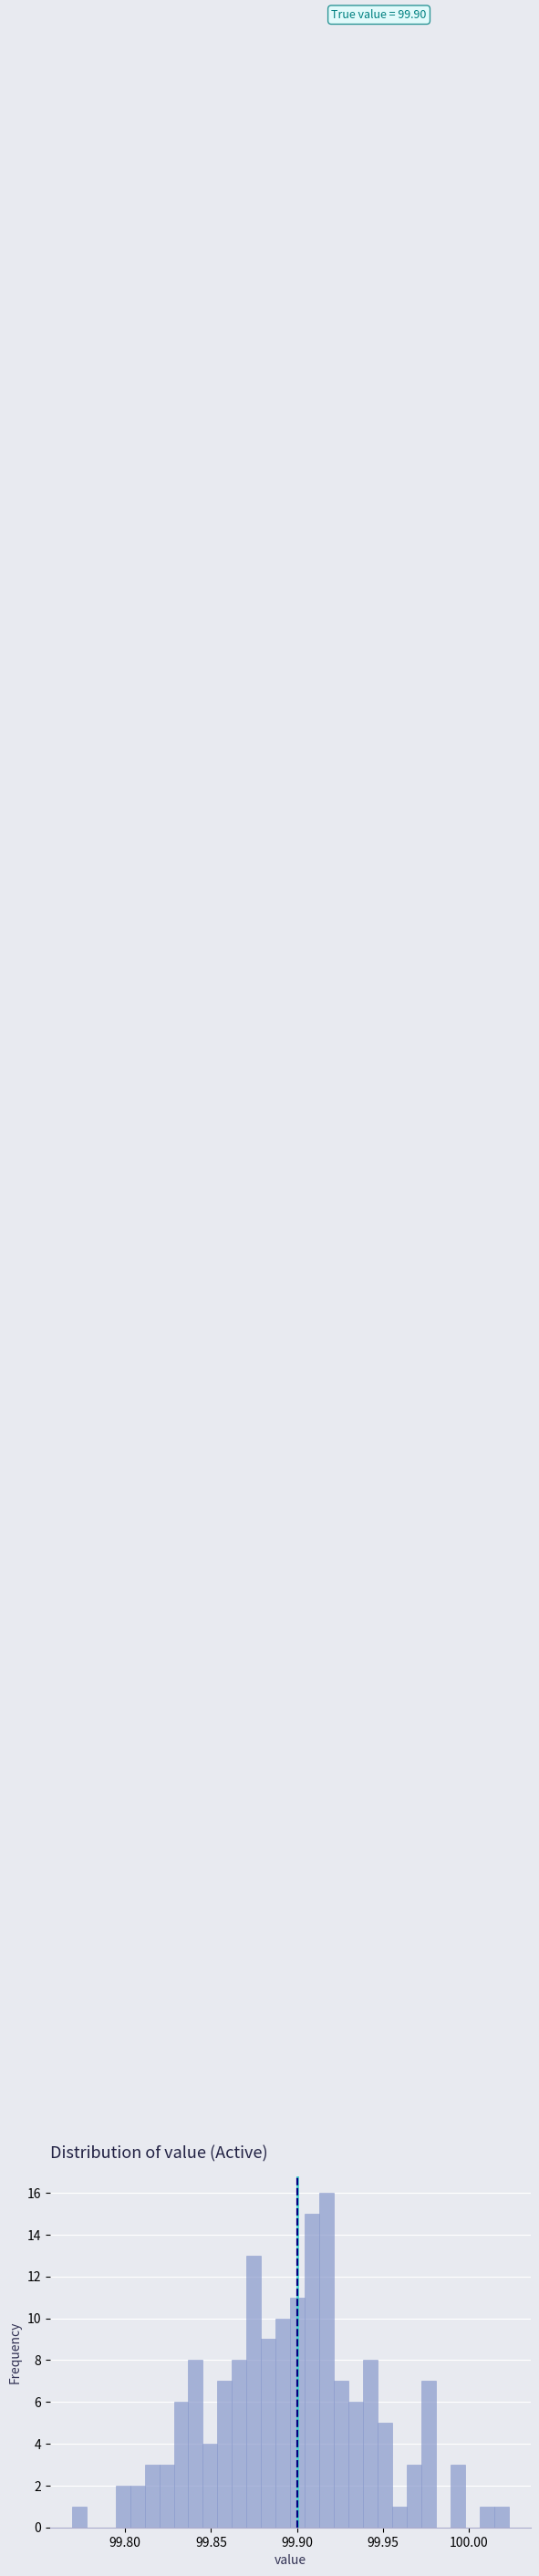

Around what value on the x-axis is the tallest bar? Give the approximate position of its centre, as read against the axis.

99.915